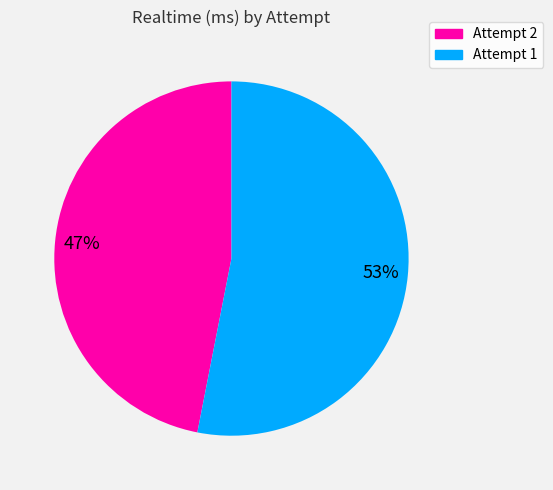

Combined, do Attempt 1 and Attempt 2 account for over 50%?

Yes